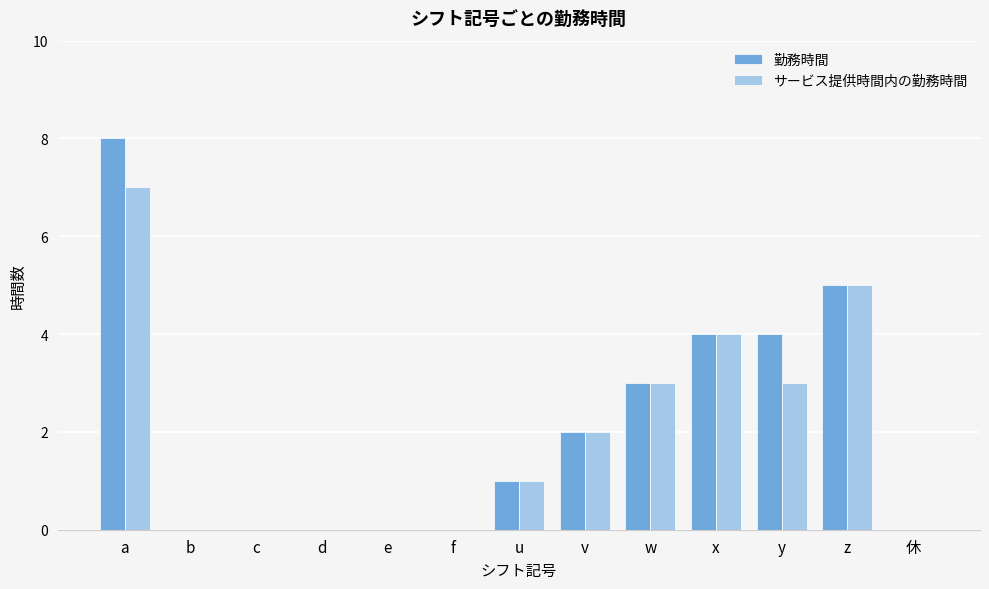

Is the value of 勤務時間 at x greater than the value of サービス提供時間内の勤務時間 at y?

Yes